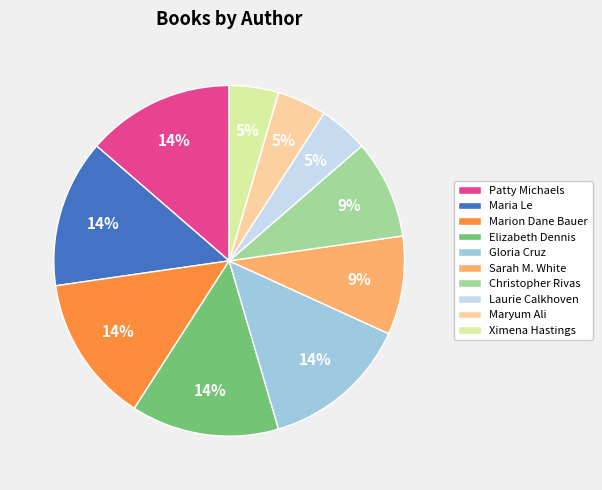

The Elizabeth Dennis slice represents 19% of the pie. True or false?

False